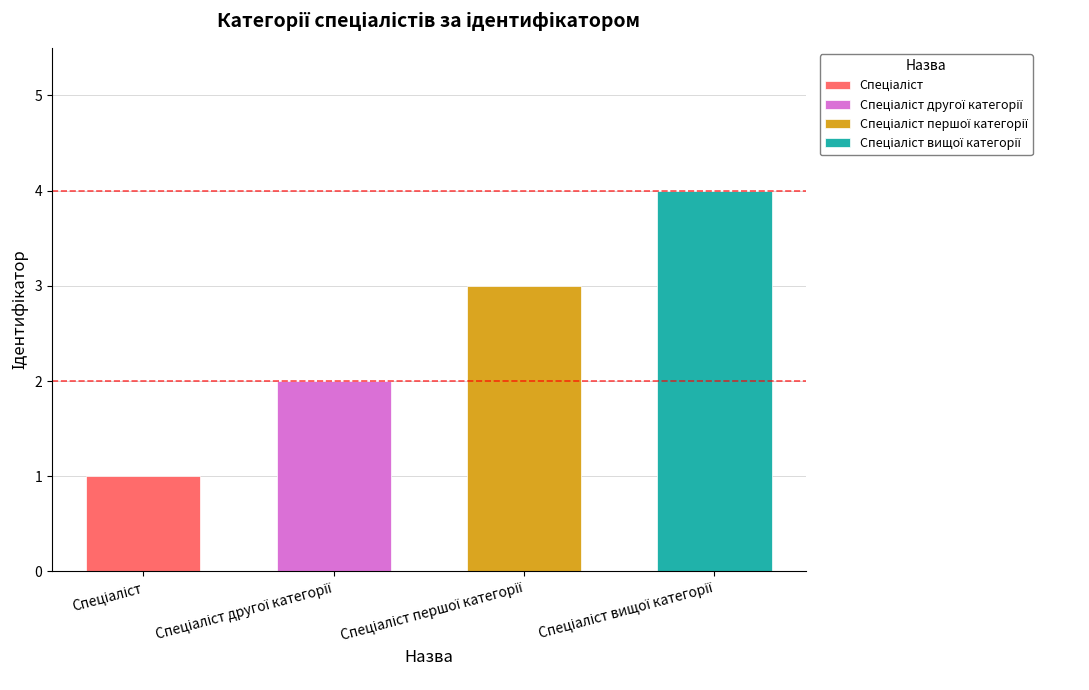

What is the label of the 1st bar from the left?

Спеціаліст